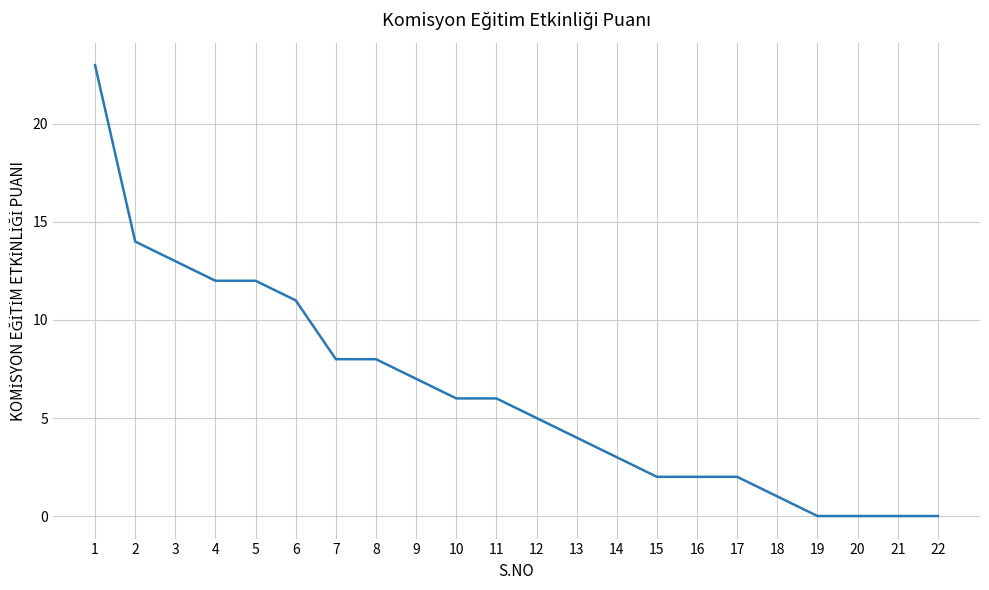

What is the difference between the maximum and minimum values?

23